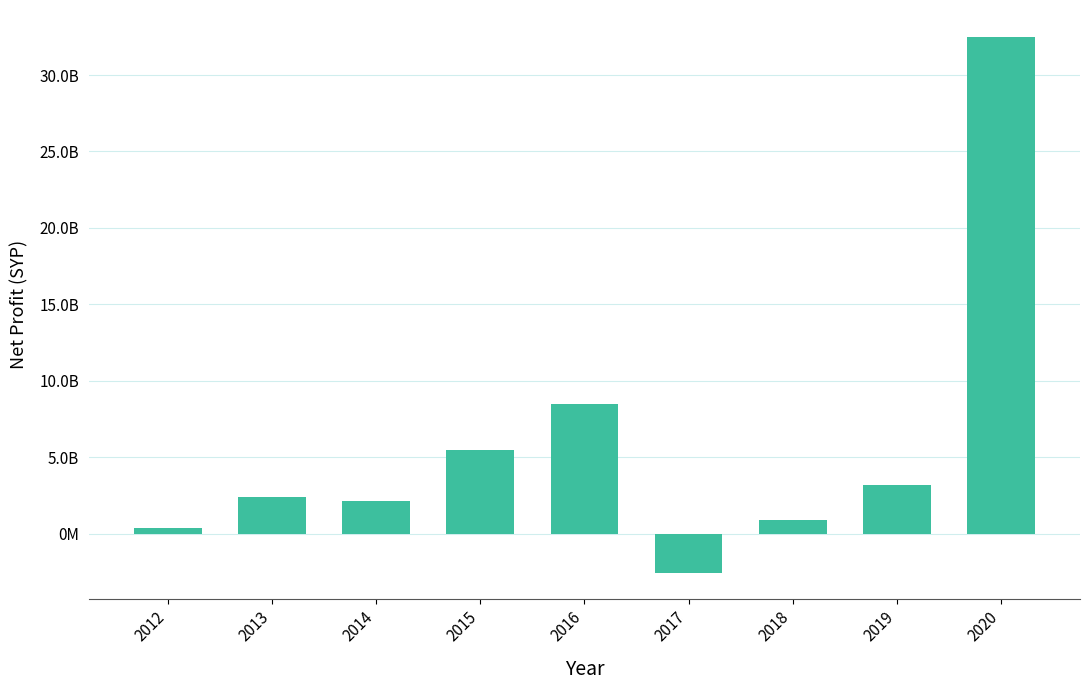

Reading left to right, extract all data points from this chart.

347165737	2360128496	2103514116	5486378250	8505241821	-2553729567	858441699	3178078935	32506848238